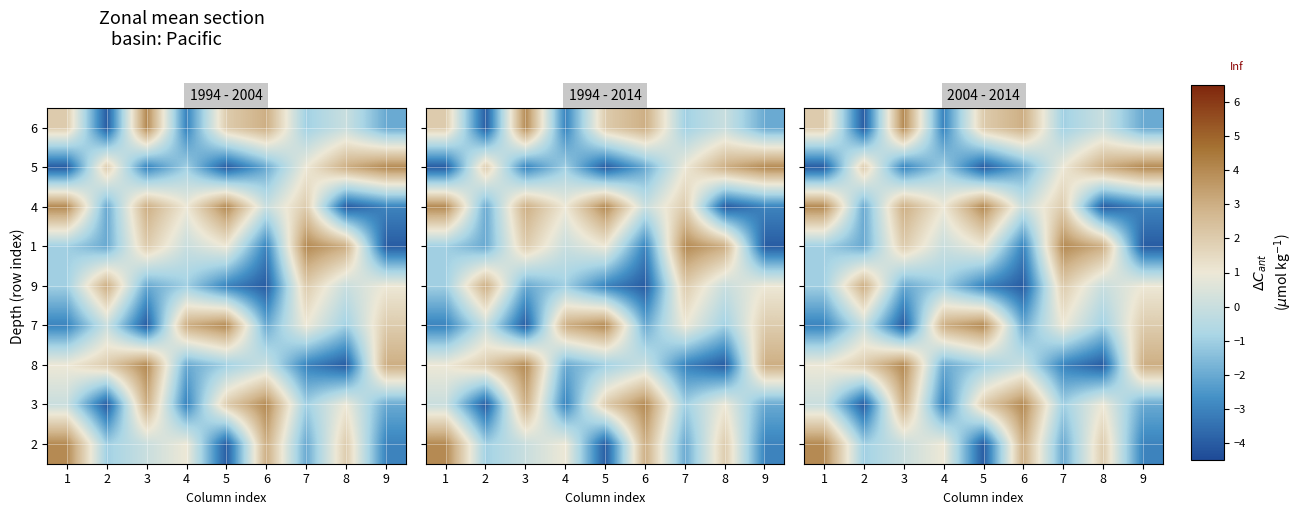

What is the minimum value for row_5?

-4